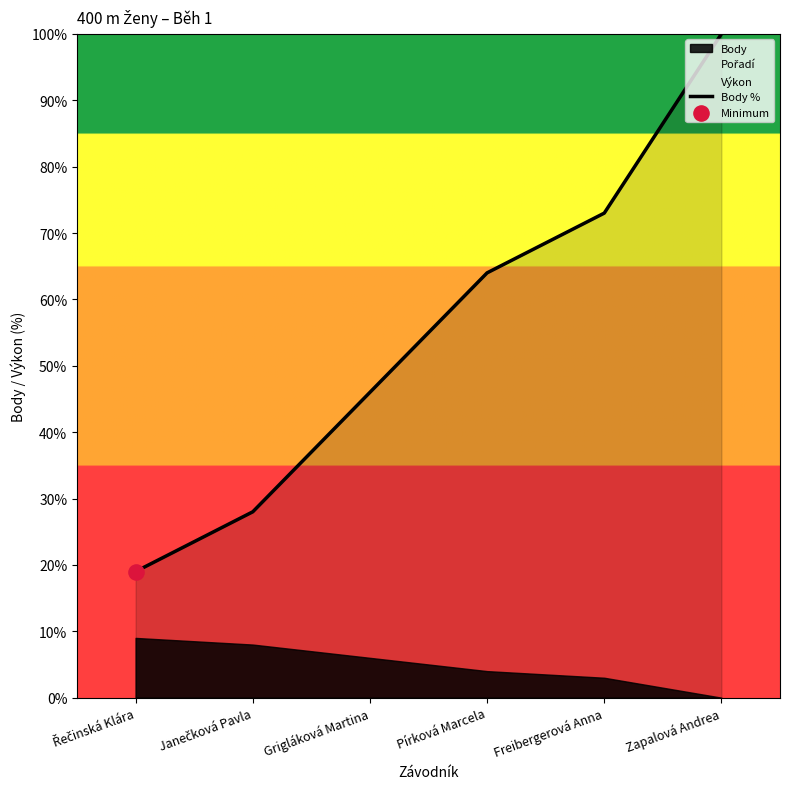

Approximately how many times larger is the value at Grigláková Martina compared to Pírková Marcela?

0.7